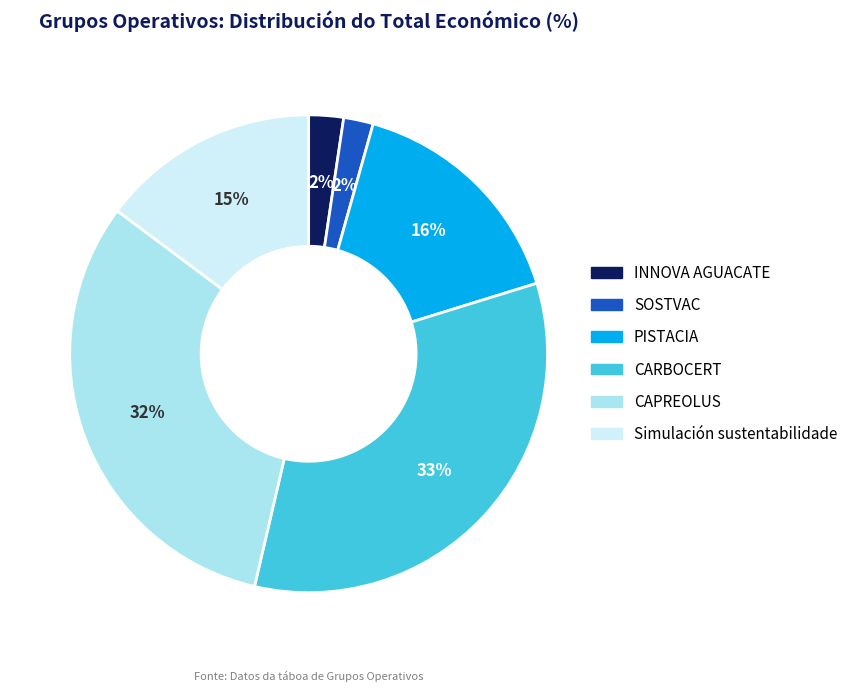

Which has a higher value, CARBOCERT or Simulación sustentabilidade?

CARBOCERT